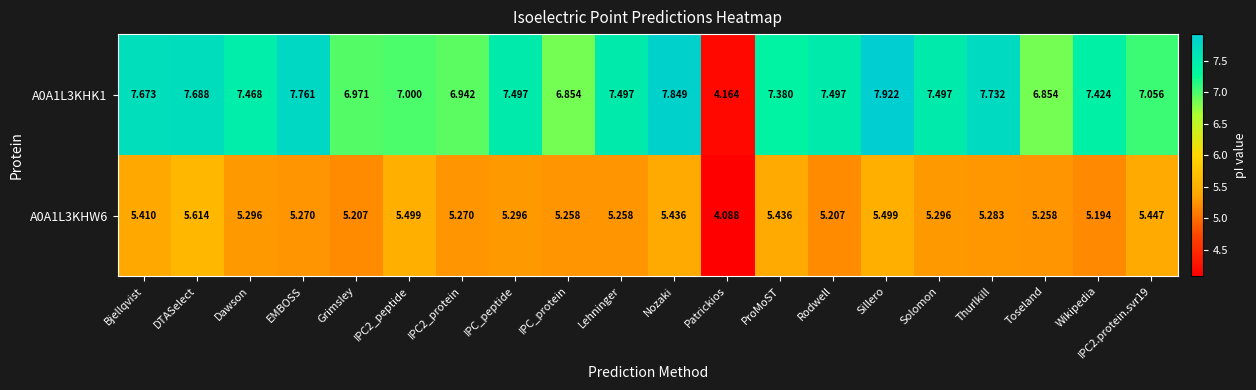

At how many categories does at least one series exceed 4?

20